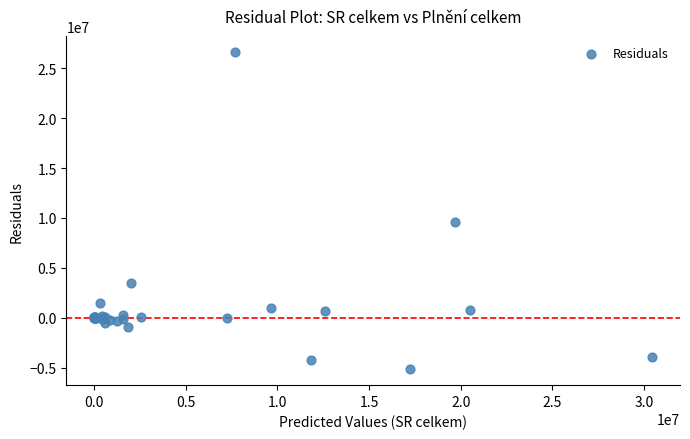

What Y value in the scatter plot is closest to 10741941?

9634149.2